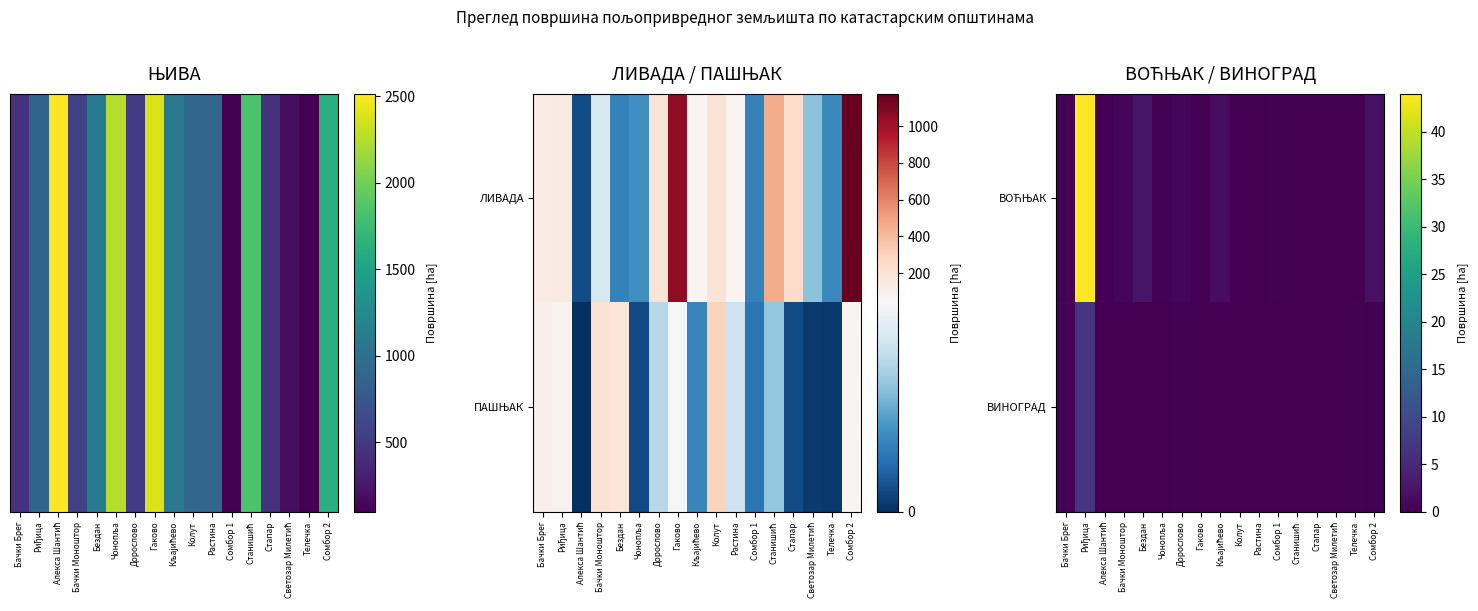

At which label does ВИНОГРАД reach its peak?

Риђица